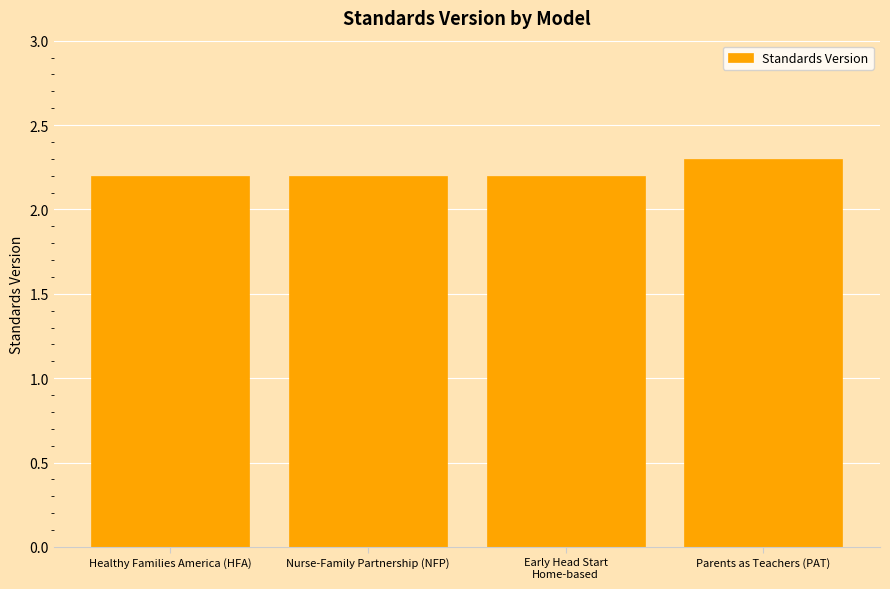

What is the value of the 1st bar from the left?

2.2